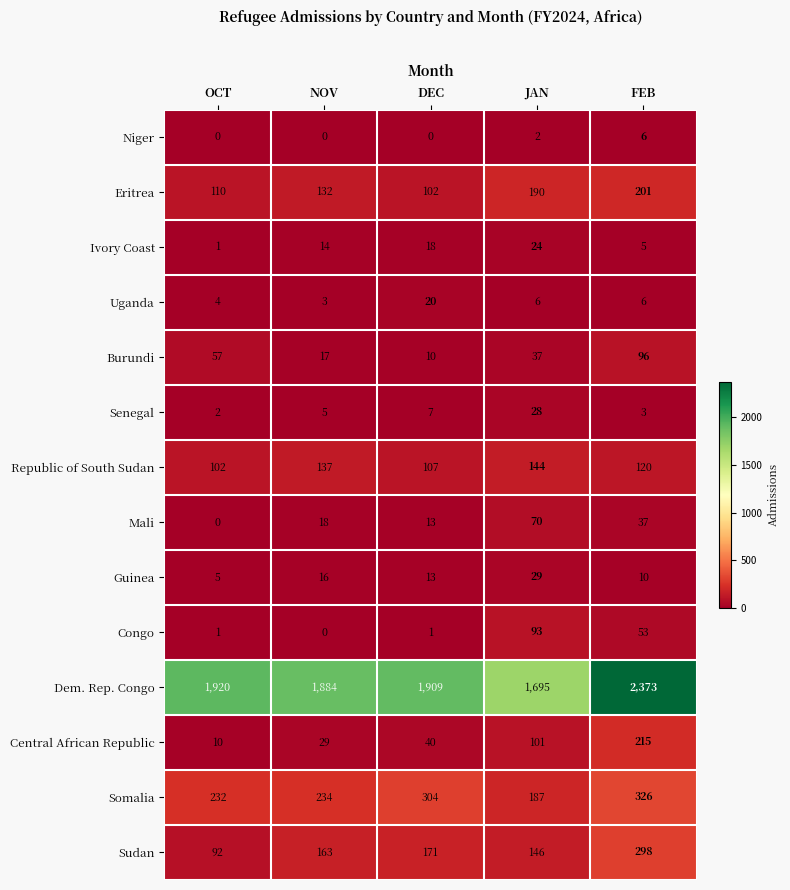

At which label does Republic of South Sudan first exceed 120?

NOV